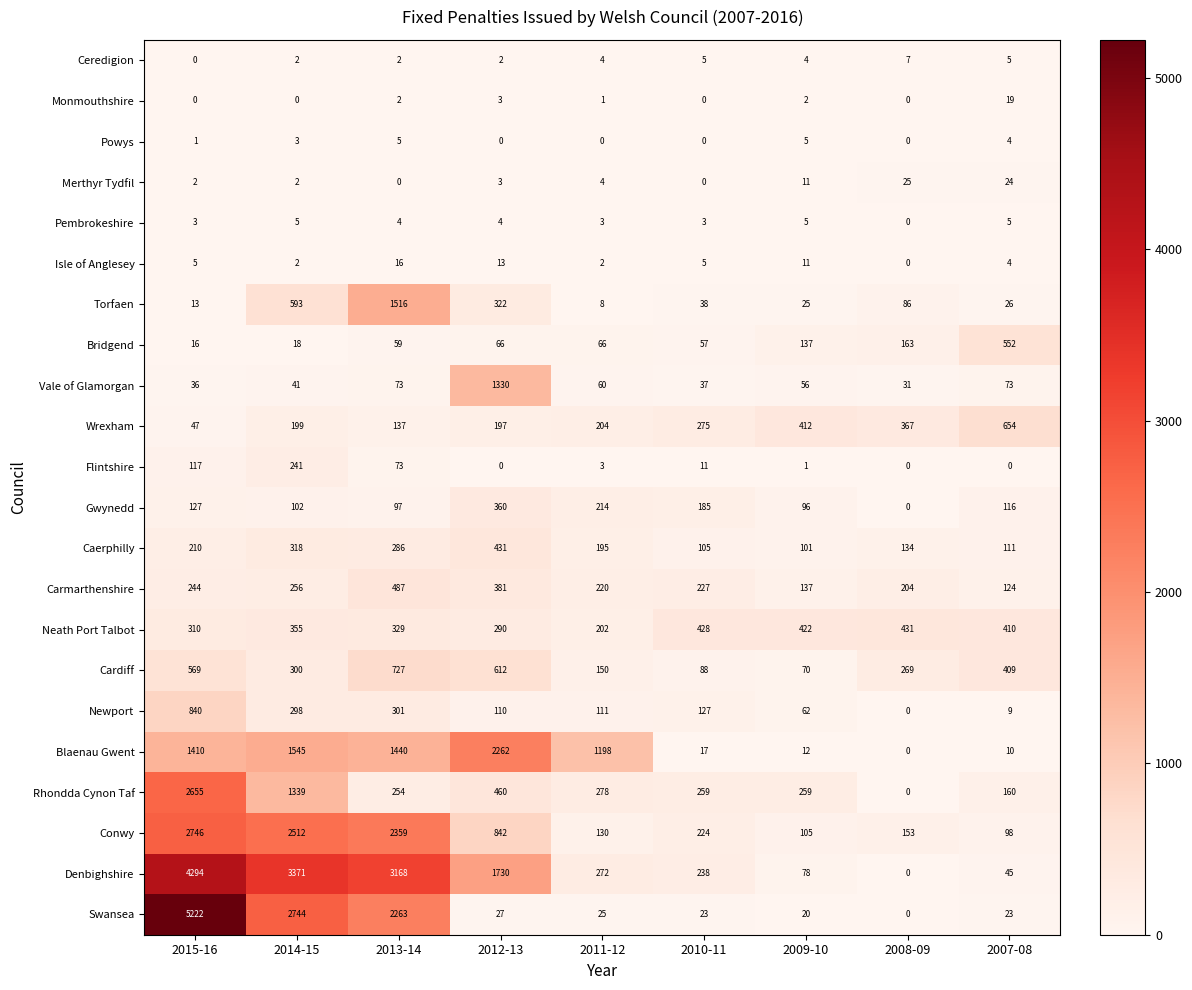

Which series changed the most between 2014-15 and 2012-13?

Swansea